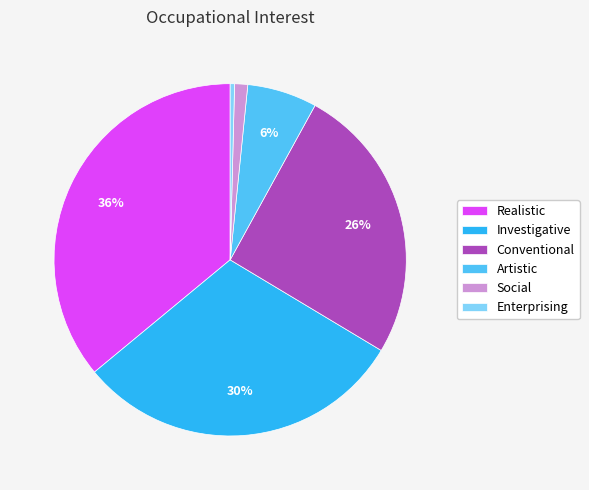

To the nearest percent, what is the difference between the Artistic and Realistic slice percentages?

30%